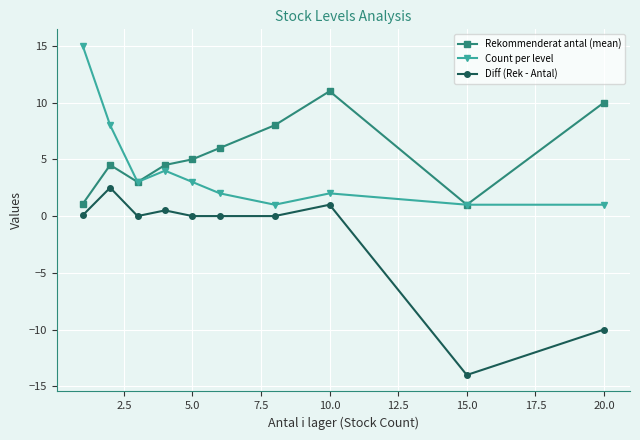

True or false: Rekommenderat antal (mean) has more than 0 points higher than both neighbors.

True